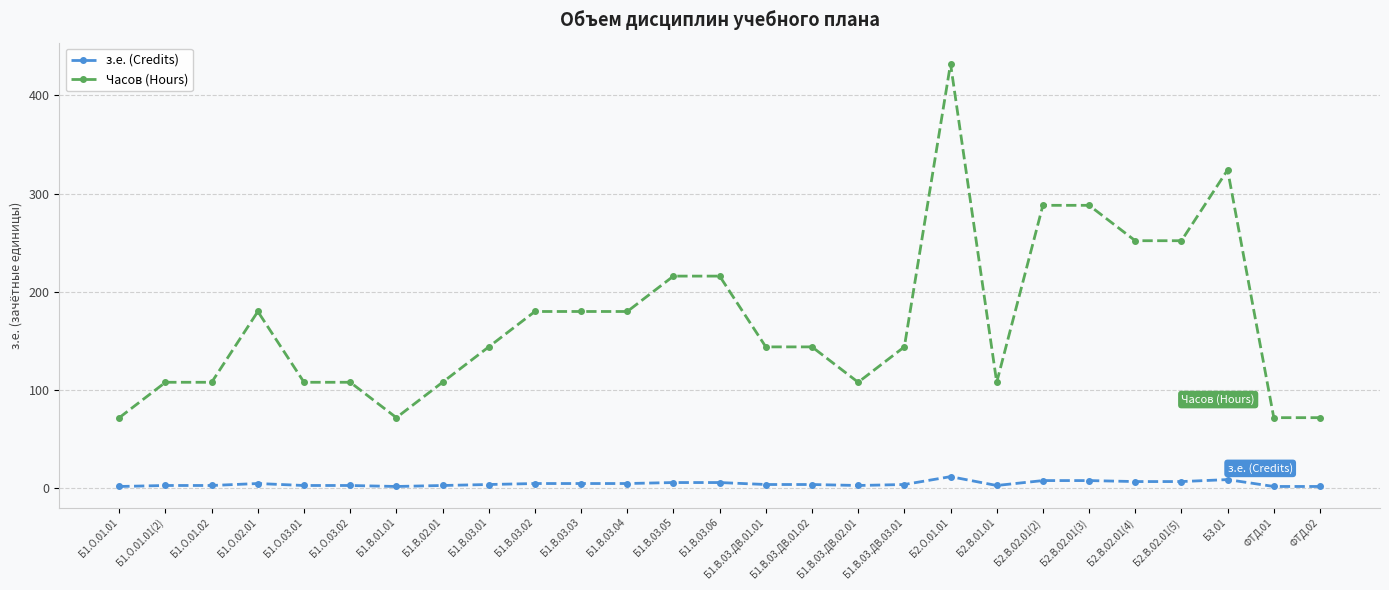

True or false: Часов (Hours) and з.е. (Credits) cross at least once.

False